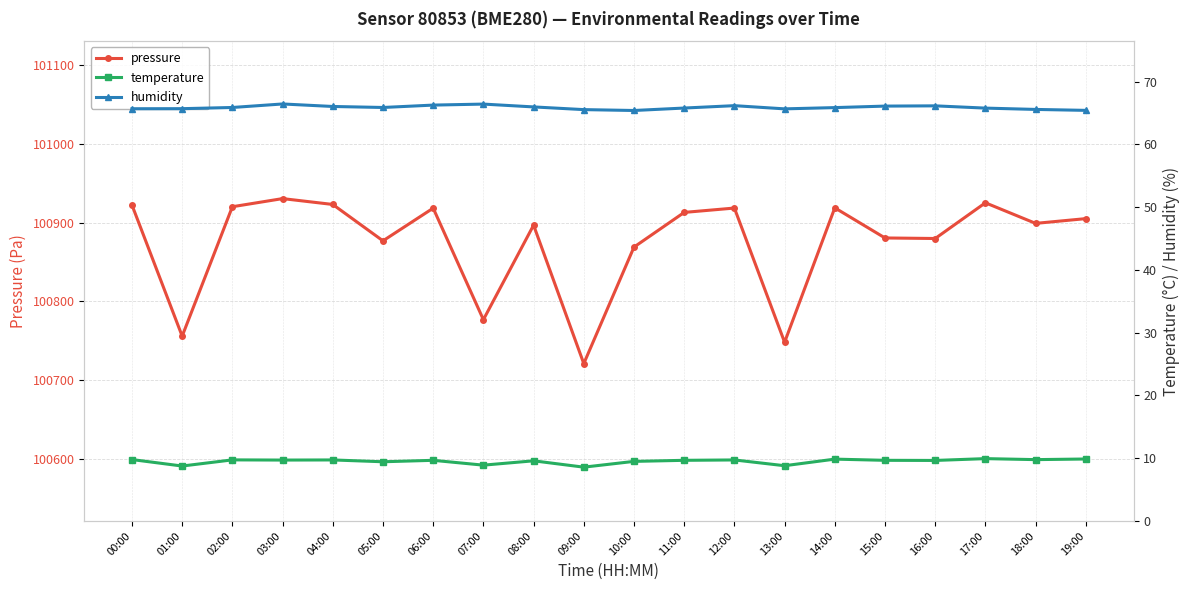

Which label corresponds to the largest value in the chart?

03:00